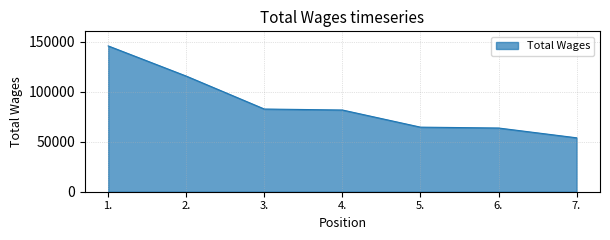

Reading right to left, list all the values displayed in this chart.

53886	63671	64533	81664	82639	115540	145696